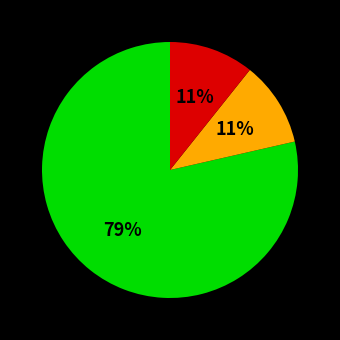

Is there any slice that represents more than half of the pie?

Yes